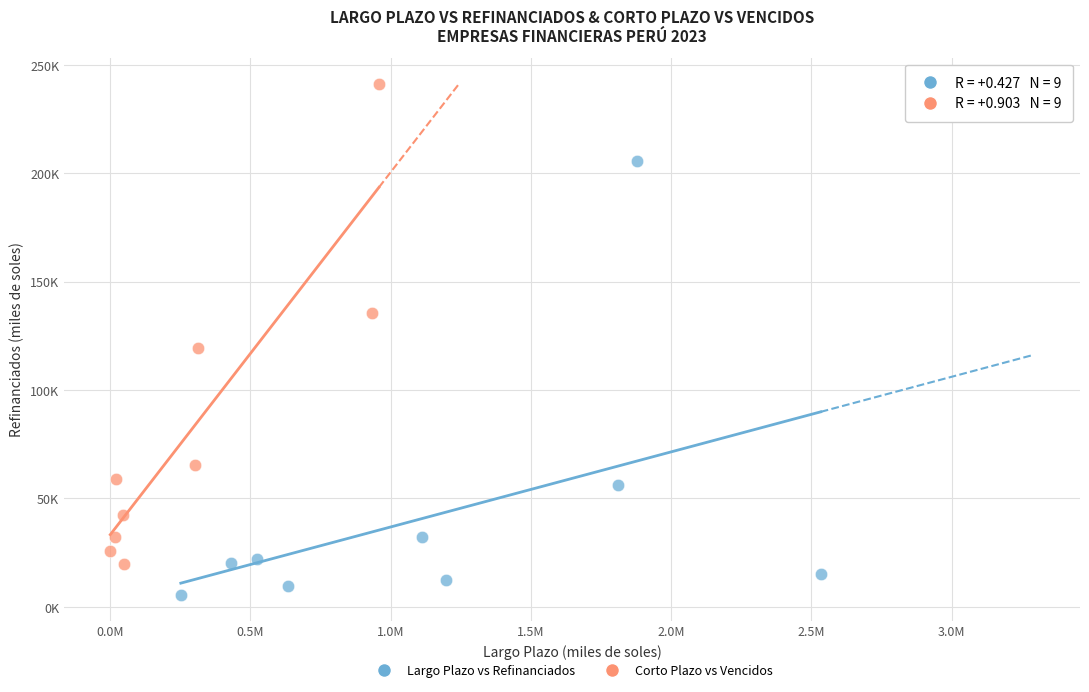

Which series reaches the minimum Y coordinate?

Largo Plazo vs Refinanciados